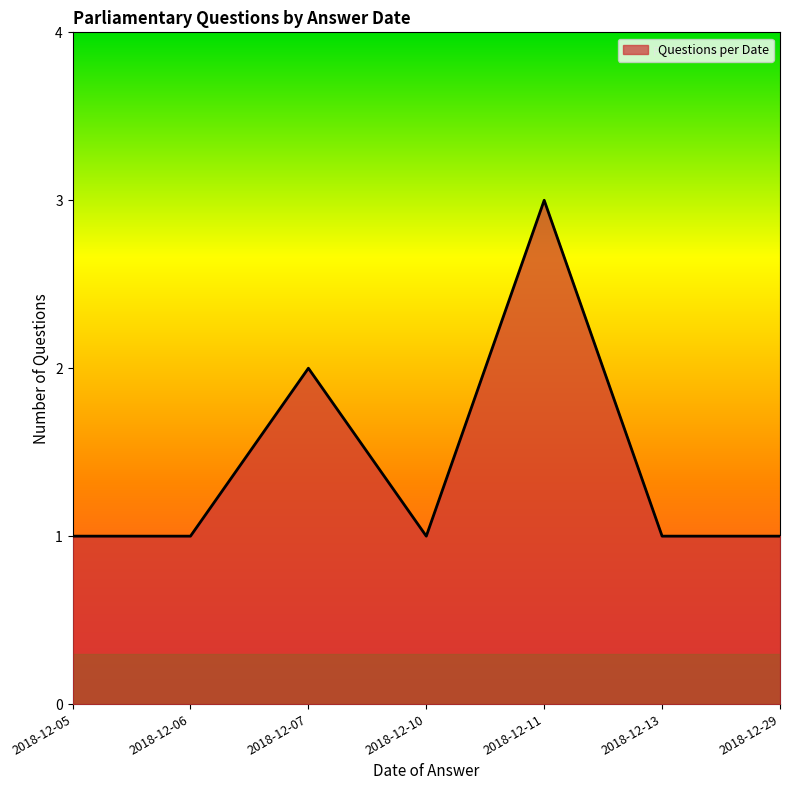

The value at 2018-12-13 is 0. True or false?

False